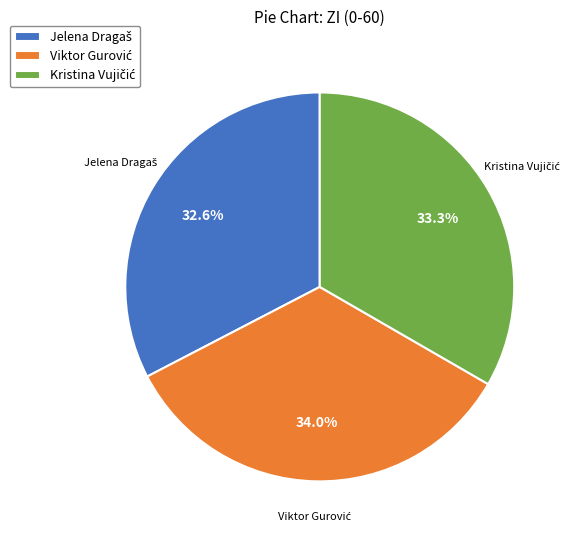

Is there a majority slice in this chart?

No